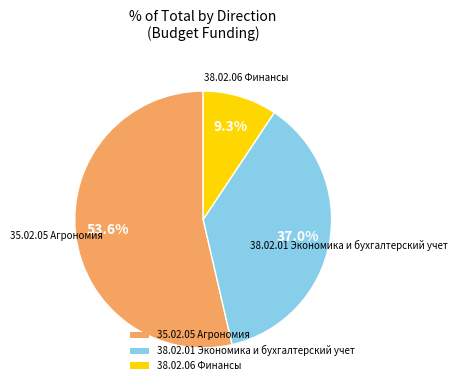

Rank the categories by value from highest to lowest.

35.02.05 Агрономия, 38.02.01 Экономика и бухгалтерский учет, 38.02.06 Финансы